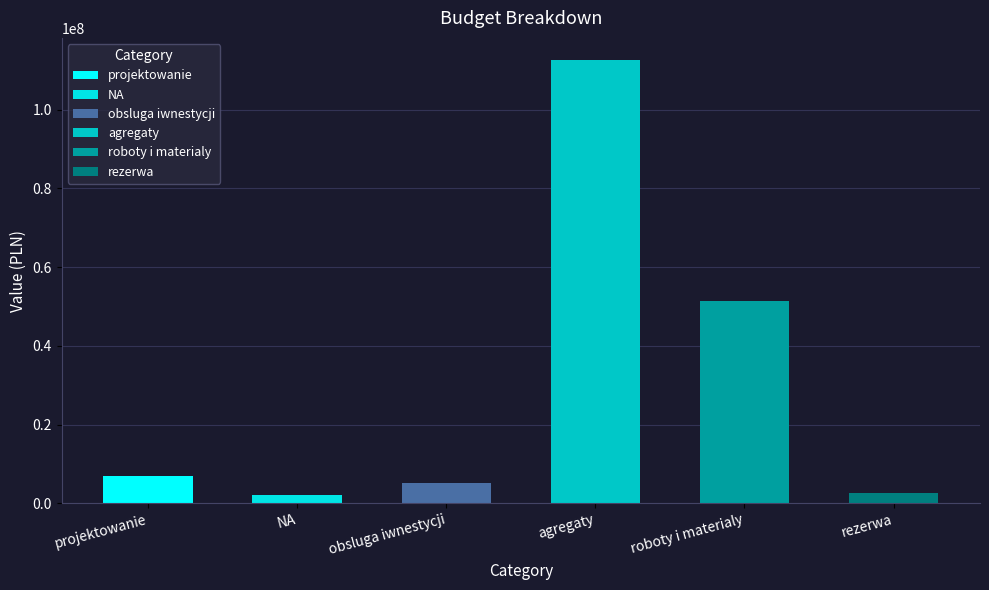

What is the value of the 5th bar from the left?

51370000